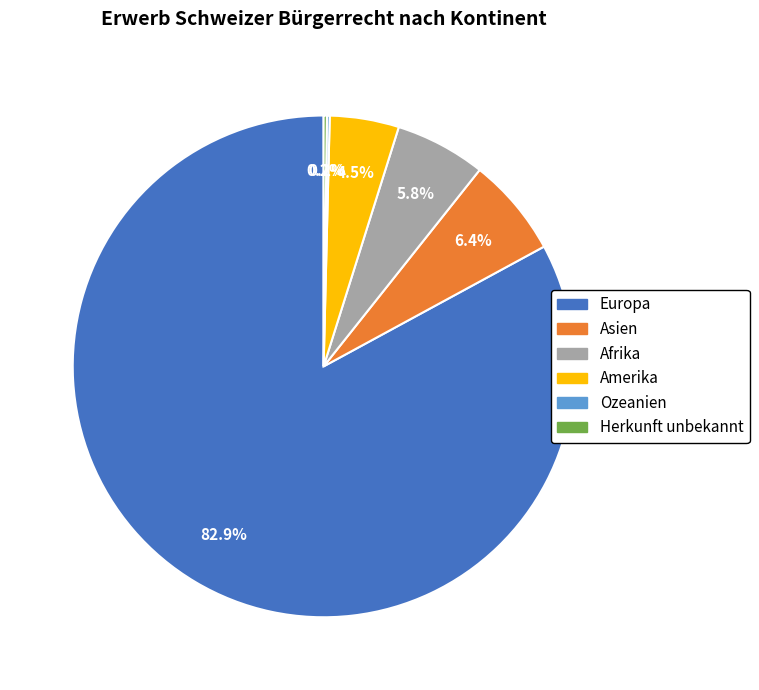

Does any single category account for the majority?

Yes